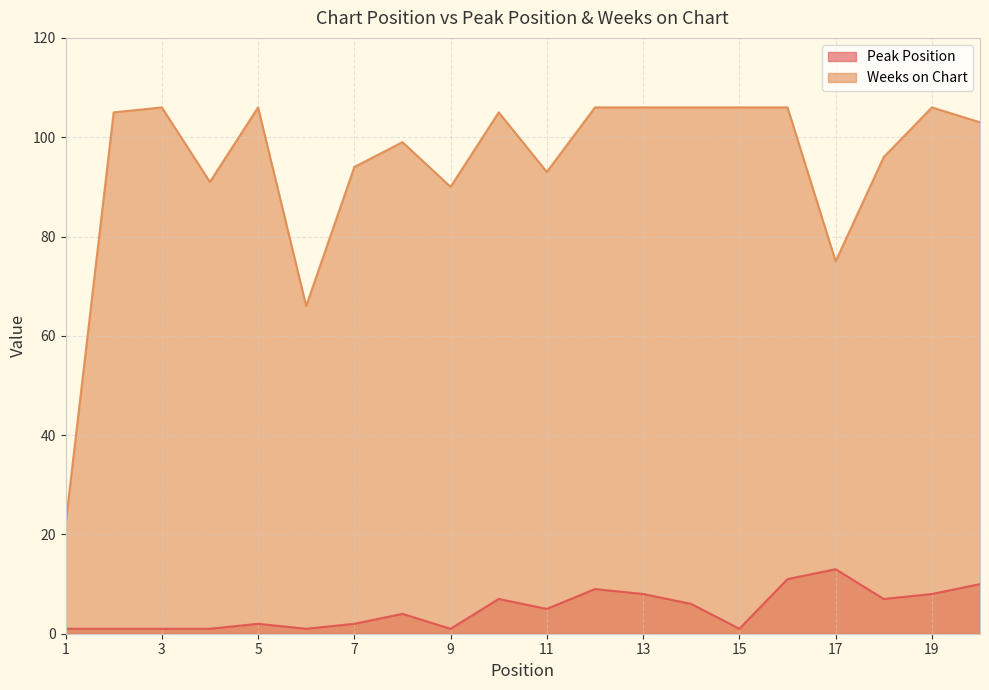

Where is the first local maximum for Weeks on Chart?

3